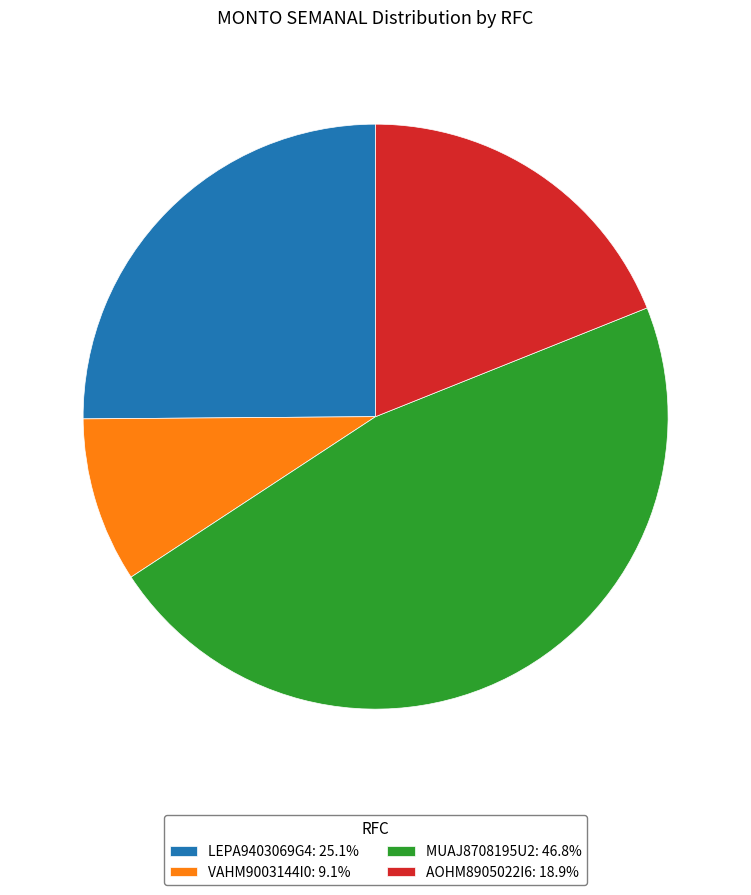

How many segments does this pie chart have?

4